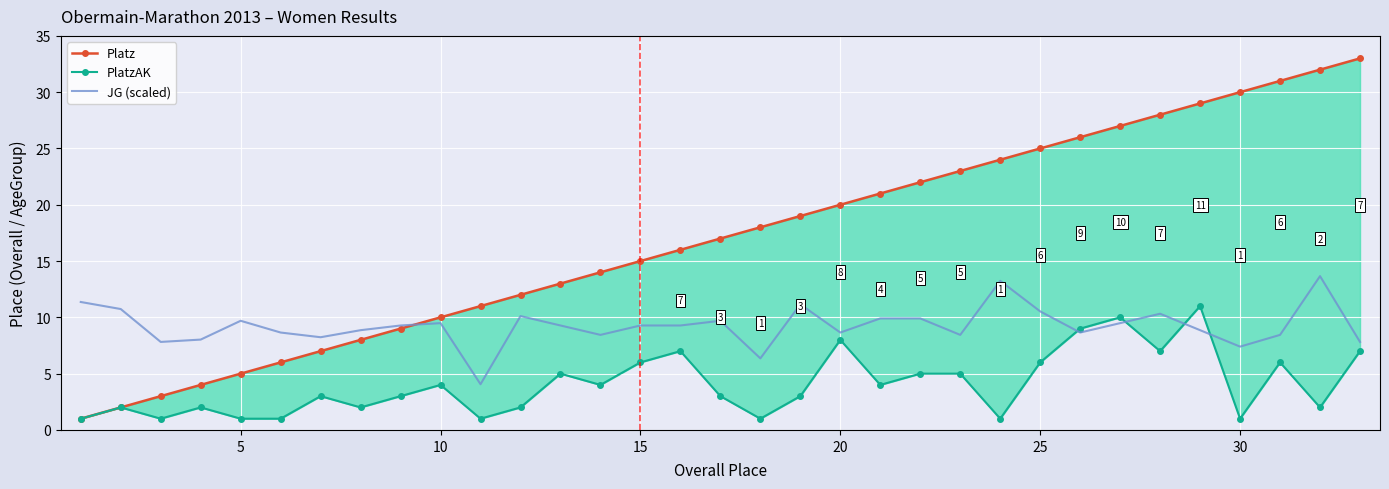

Rank the series by their maximum value, from highest to lowest.

Platz, JG (scaled), PlatzAK